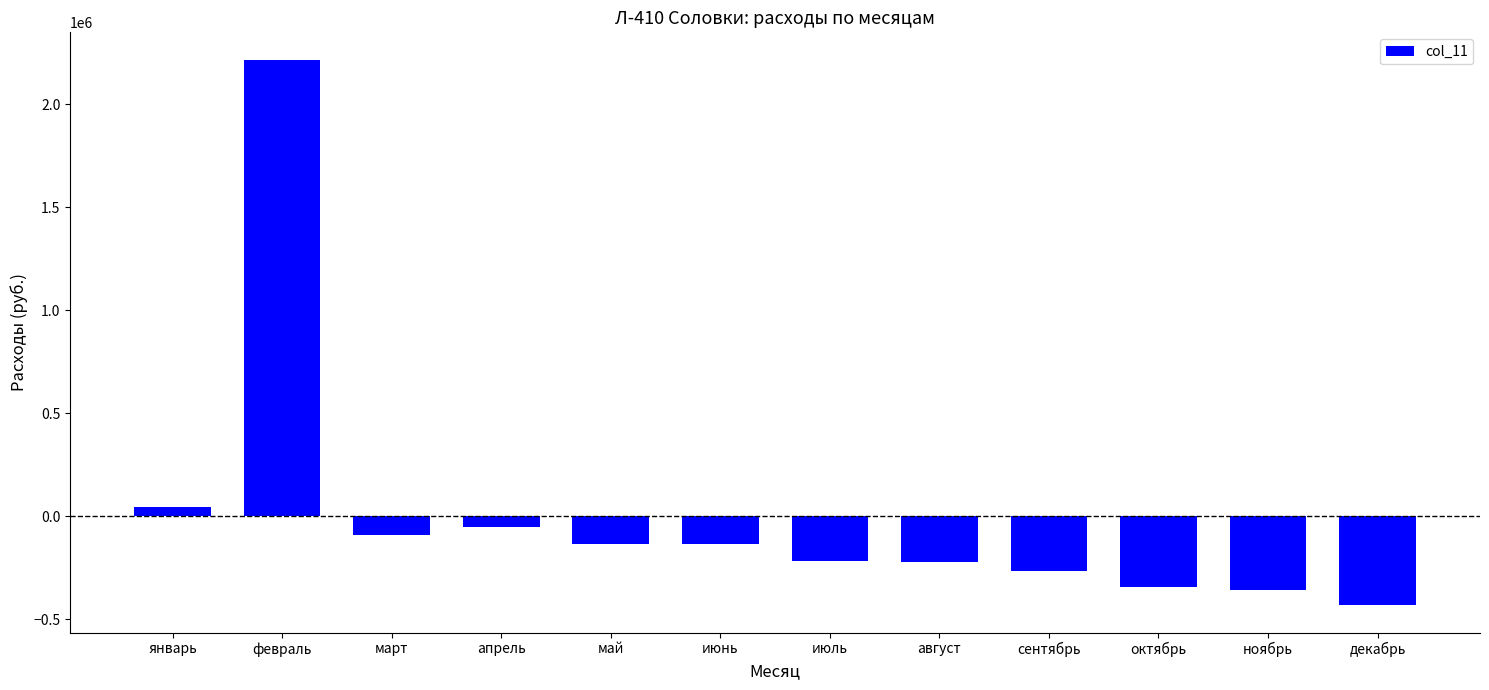

What is the difference between the values at сентябрь and февраль?

2483542.0